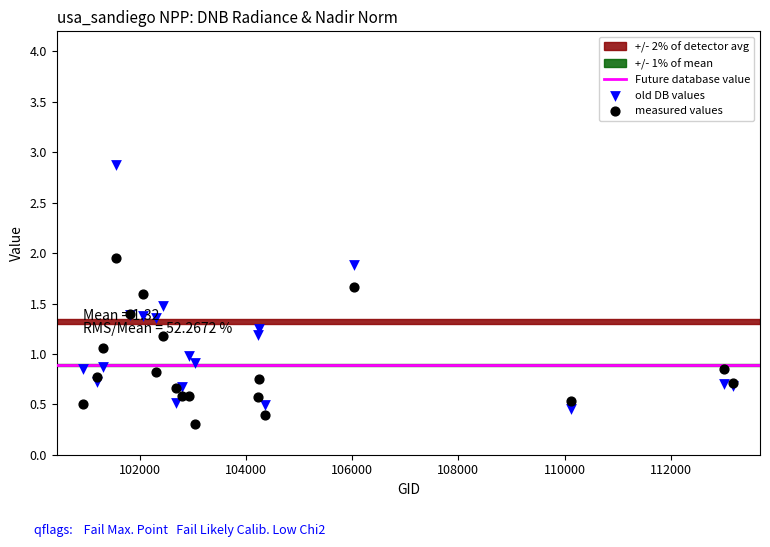

Which series has the widest spread of Y values?

old DB values